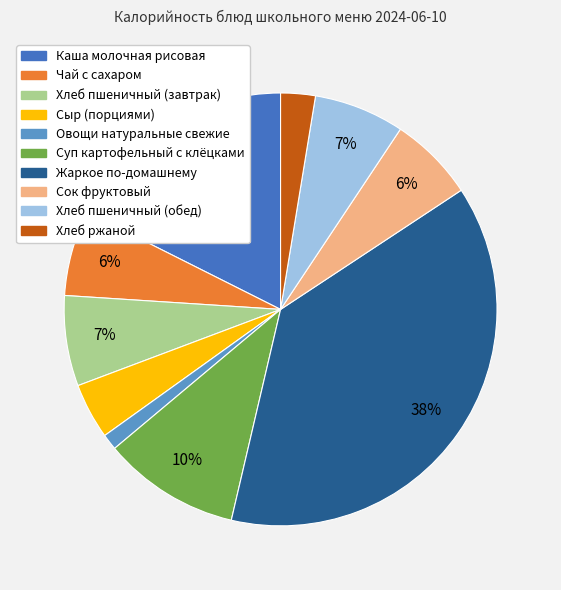

Is Хлеб ржаной the majority of the pie?

No